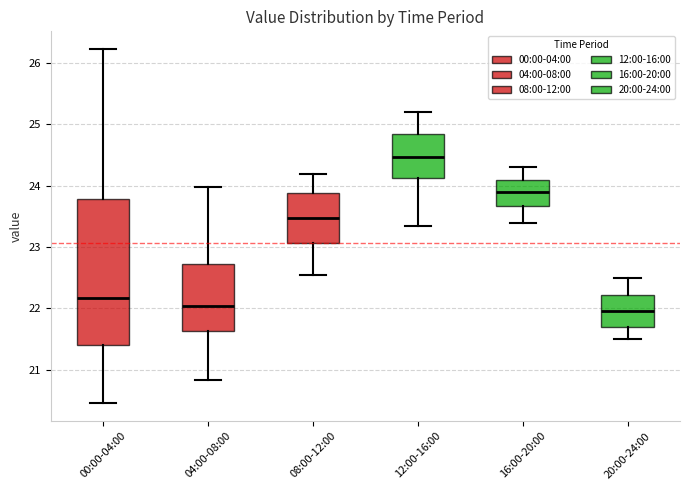

Reading left to right, read every box against the y-axis: the position of its median line, the range the box covers, and the ends of its whiskers. The values are not printed on the chart, so give them approximately, as read against the axis.

00:00-04:00: median 22.2, box 21.4 to 23.8, whiskers 20.5 to 26.2
04:00-08:00: median 22.0, box 21.6 to 22.7, whiskers 20.8 to 24.0
08:00-12:00: median 23.5, box 23.1 to 23.9, whiskers 22.6 to 24.2
12:00-16:00: median 24.5, box 24.1 to 24.8, whiskers 23.4 to 25.2
16:00-20:00: median 23.9, box 23.7 to 24.1, whiskers 23.4 to 24.3
20:00-24:00: median 22.0, box 21.7 to 22.2, whiskers 21.5 to 22.5